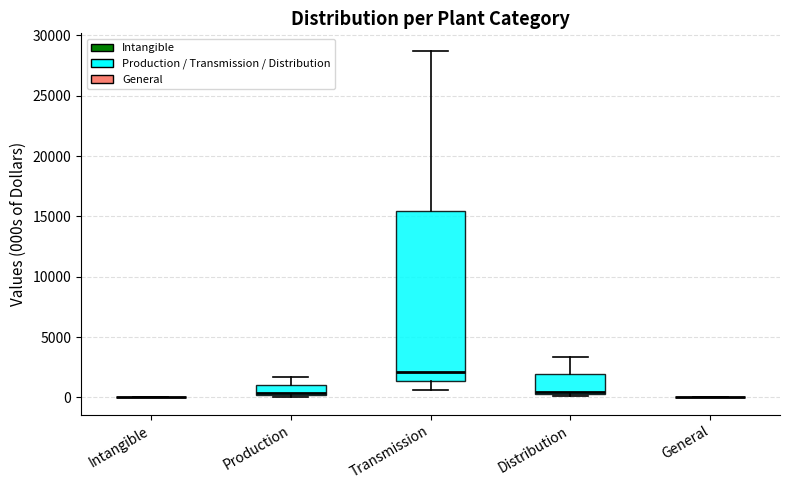

Which box is the tallest, from its lower edge to its upper edge?

Transmission